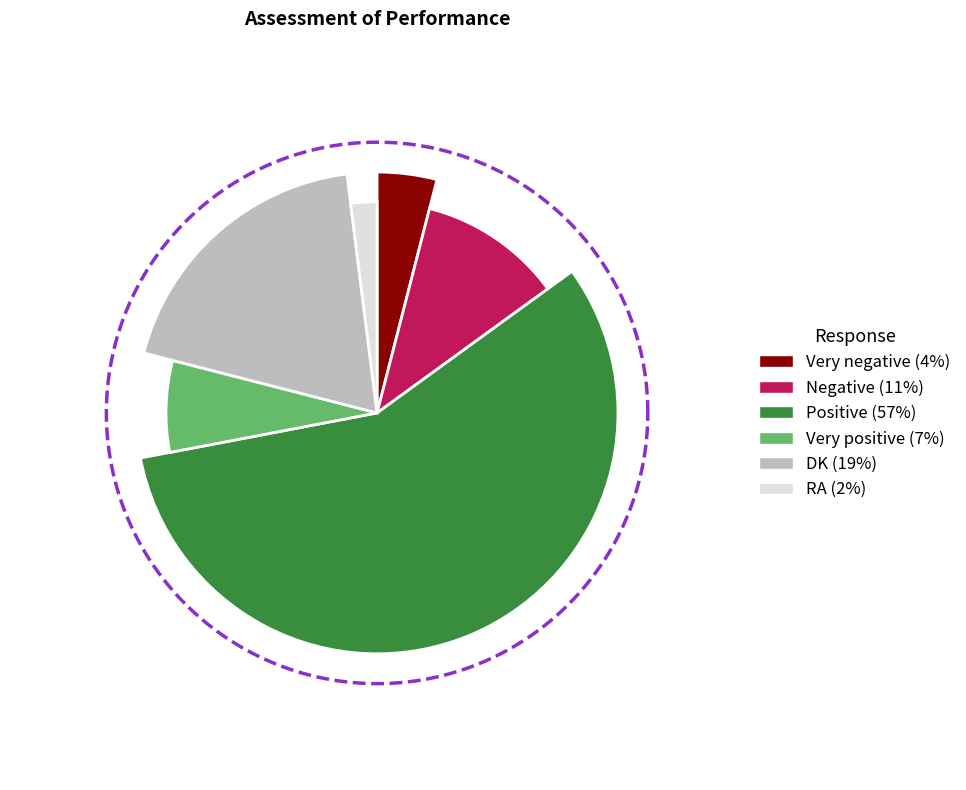

True or false: RA accounts for 2% of the total.

True